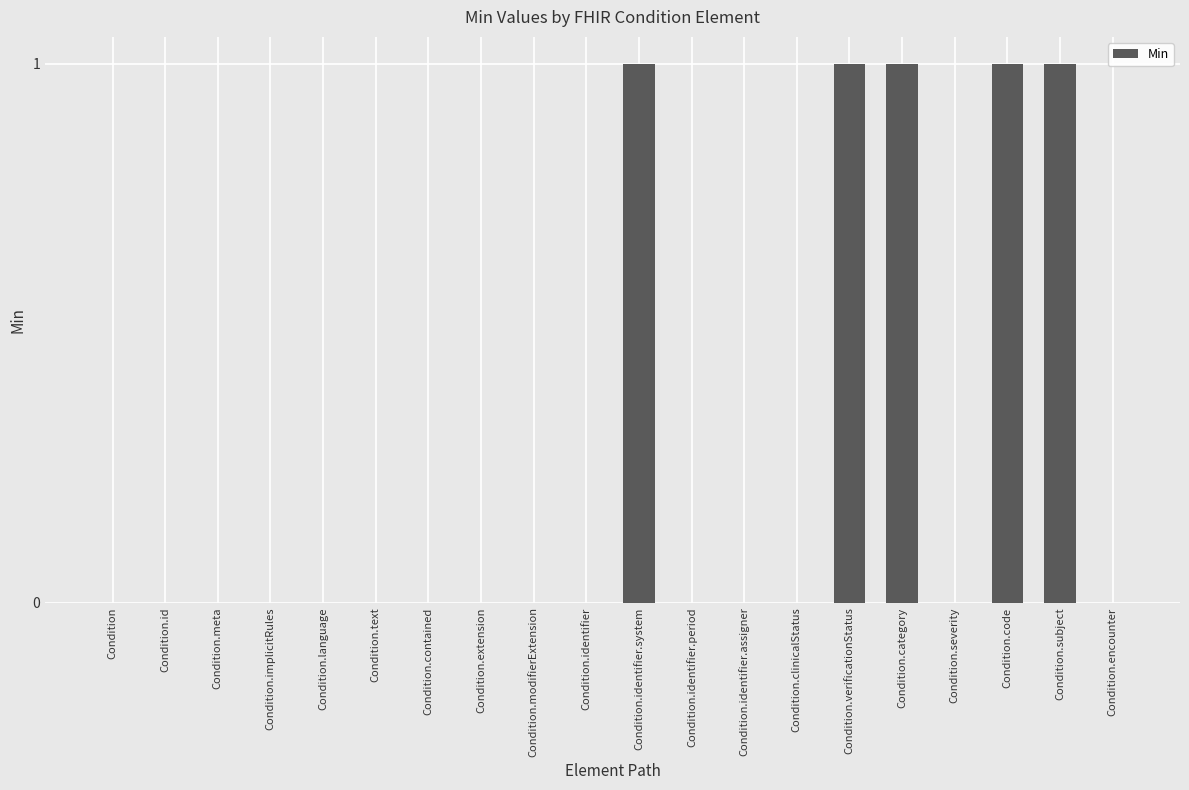

What is the sum of the values at Condition.verificationStatus and Condition.language?

1